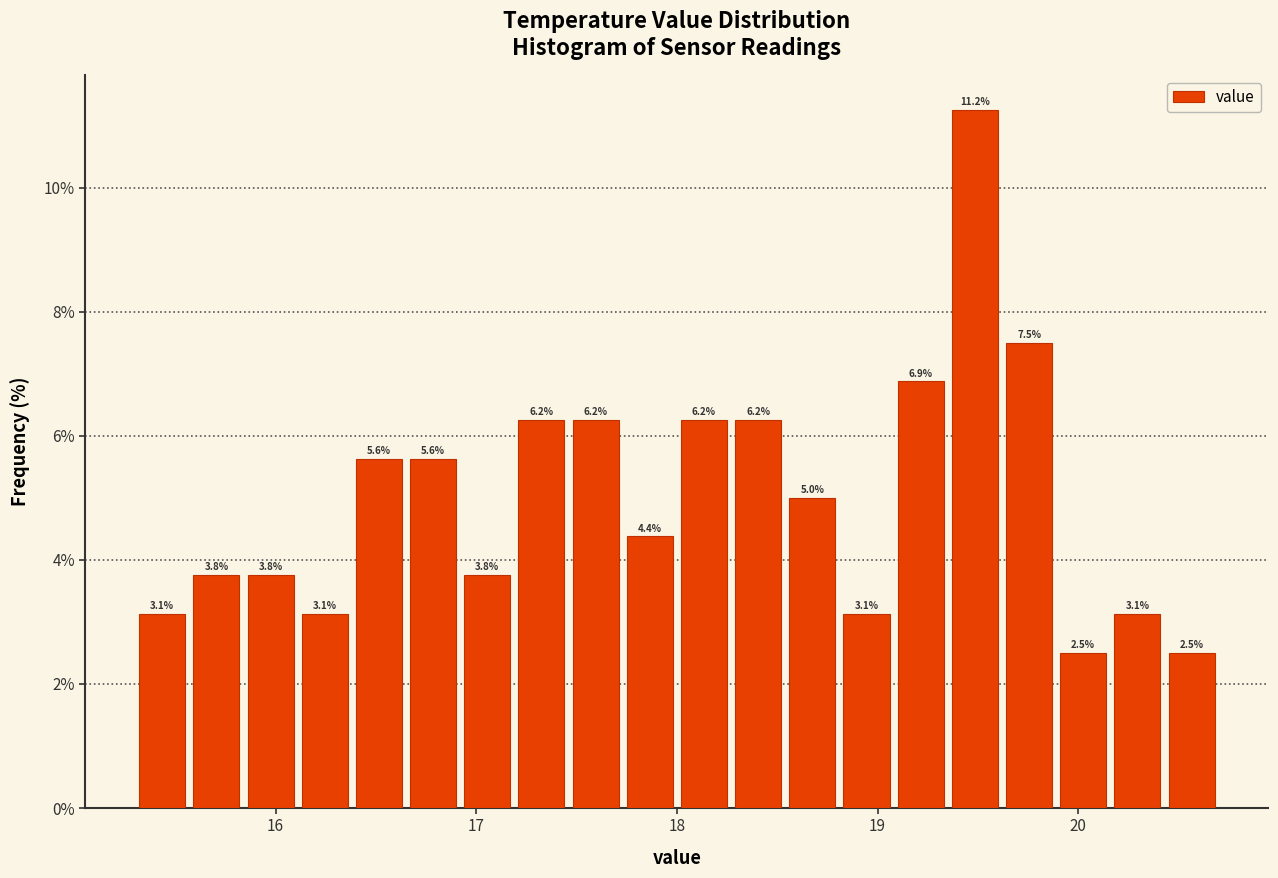

Around what value on the x-axis is the tallest bar? Give the approximate position of its centre, as read against the axis.

19.5